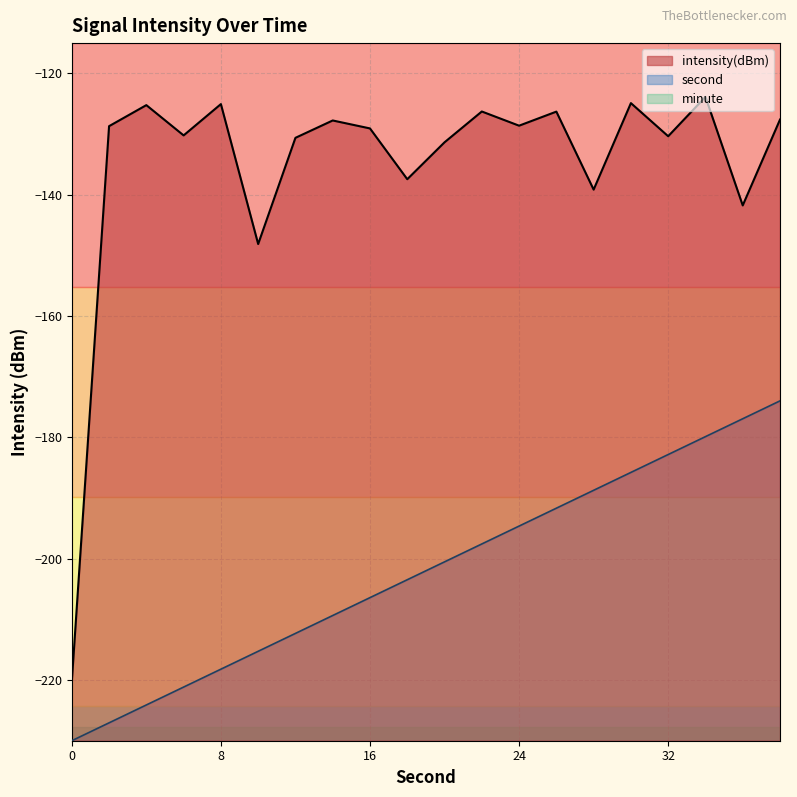

True or false: intensity(dBm) and second cross at least once.

False